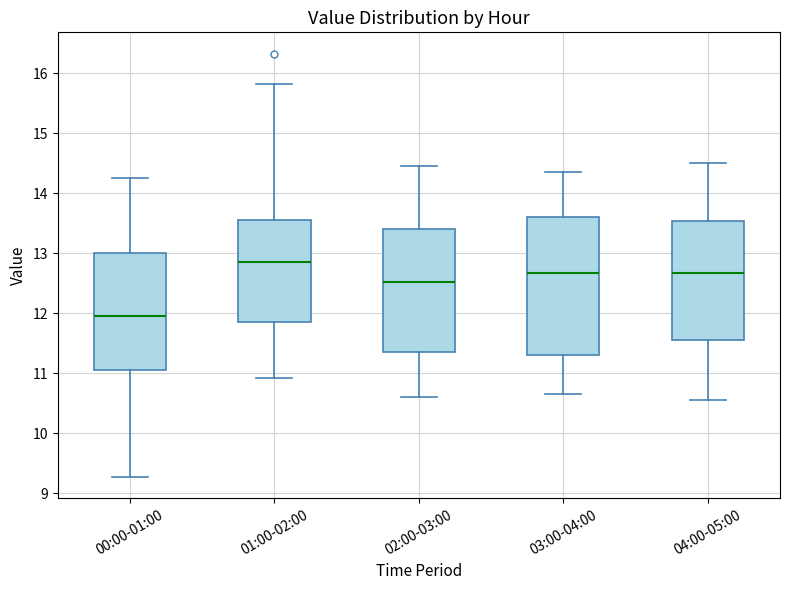

Comparing the boxes themselves (not the whiskers), which one is the tallest?

03:00-04:00